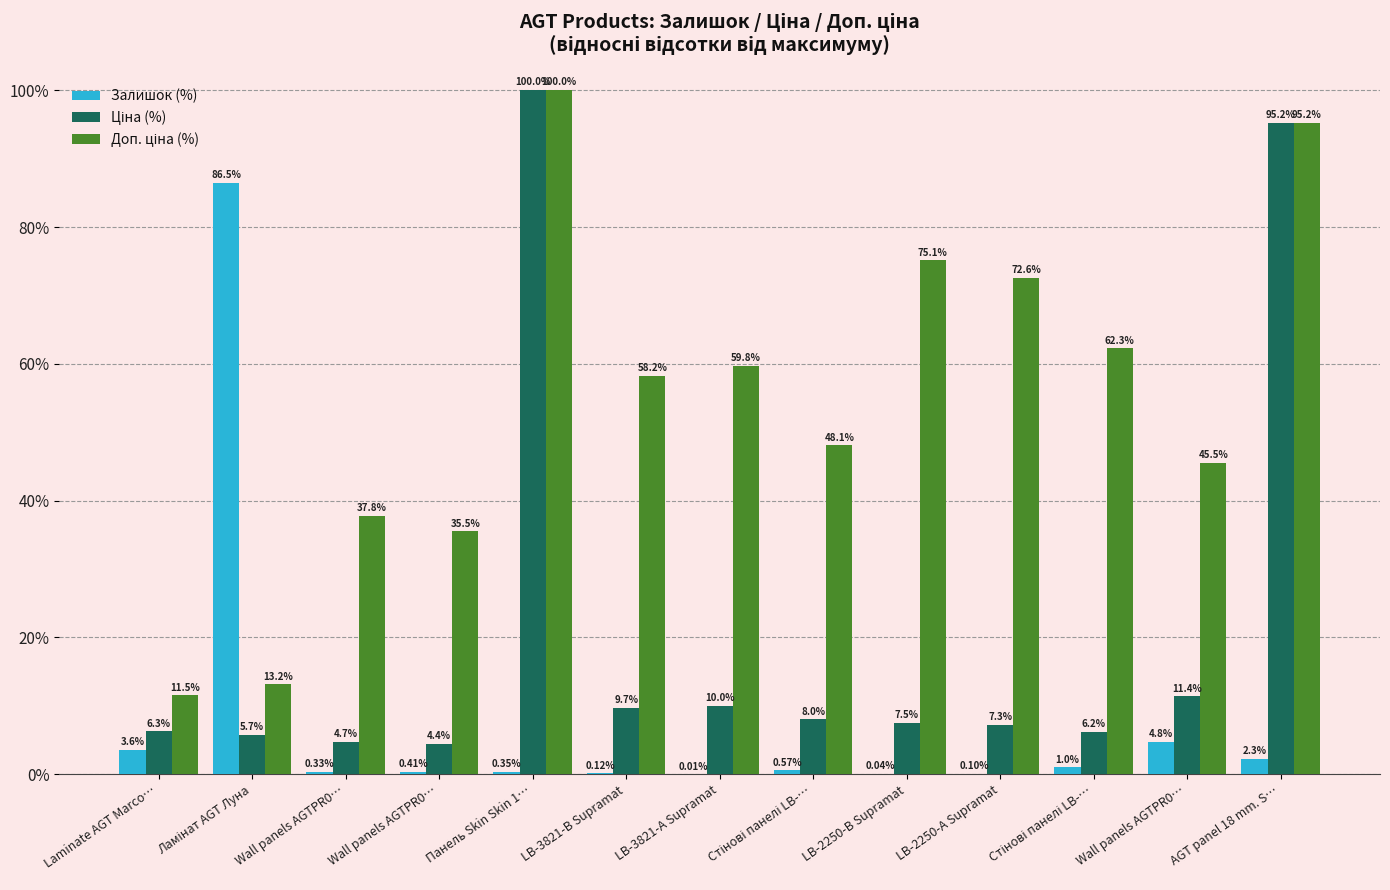

At how many categories does at least one series exceed 20?

12